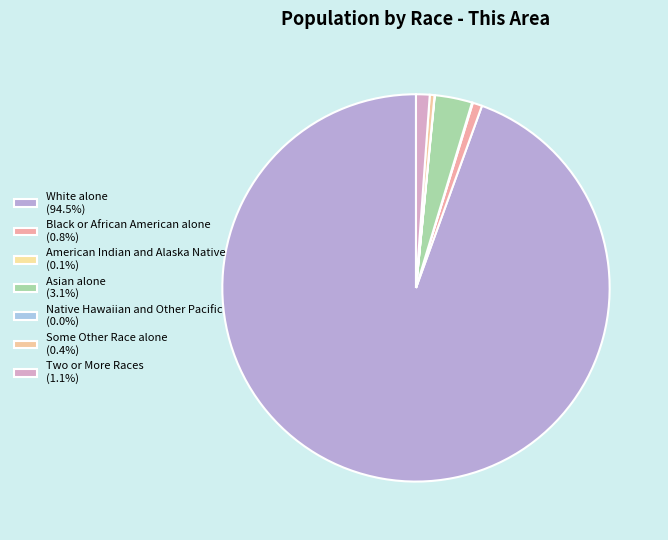

What is the total percentage of Asian alone and White alone?

97.6%